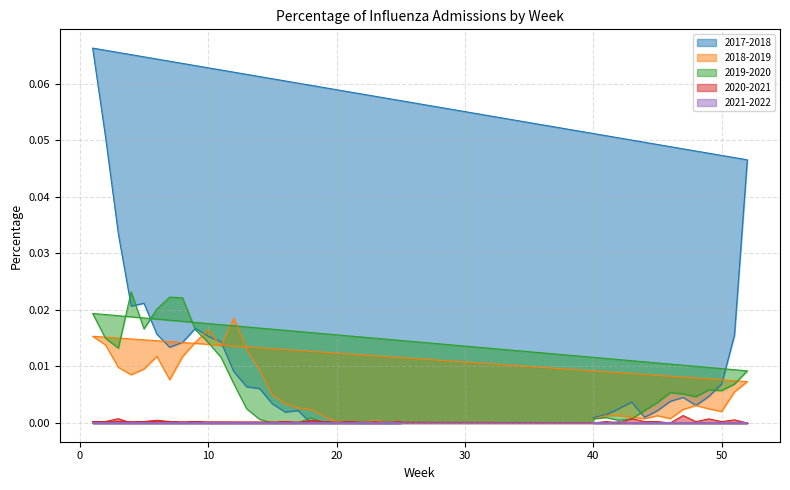

What is the greatest value displayed?

0.1